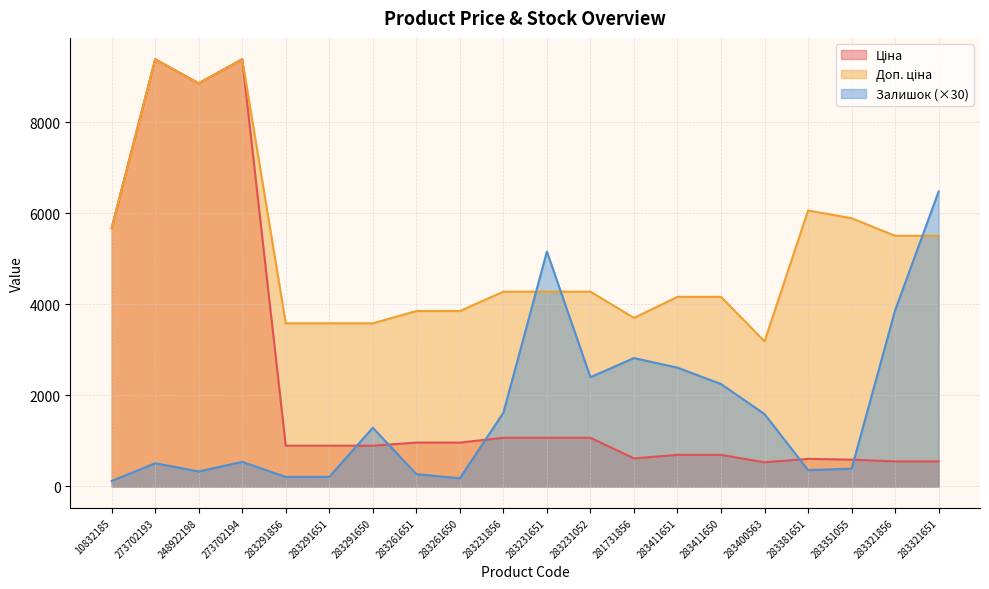

Which series ends up on top after the final intersection of Залишок and Ціна?

Залишок